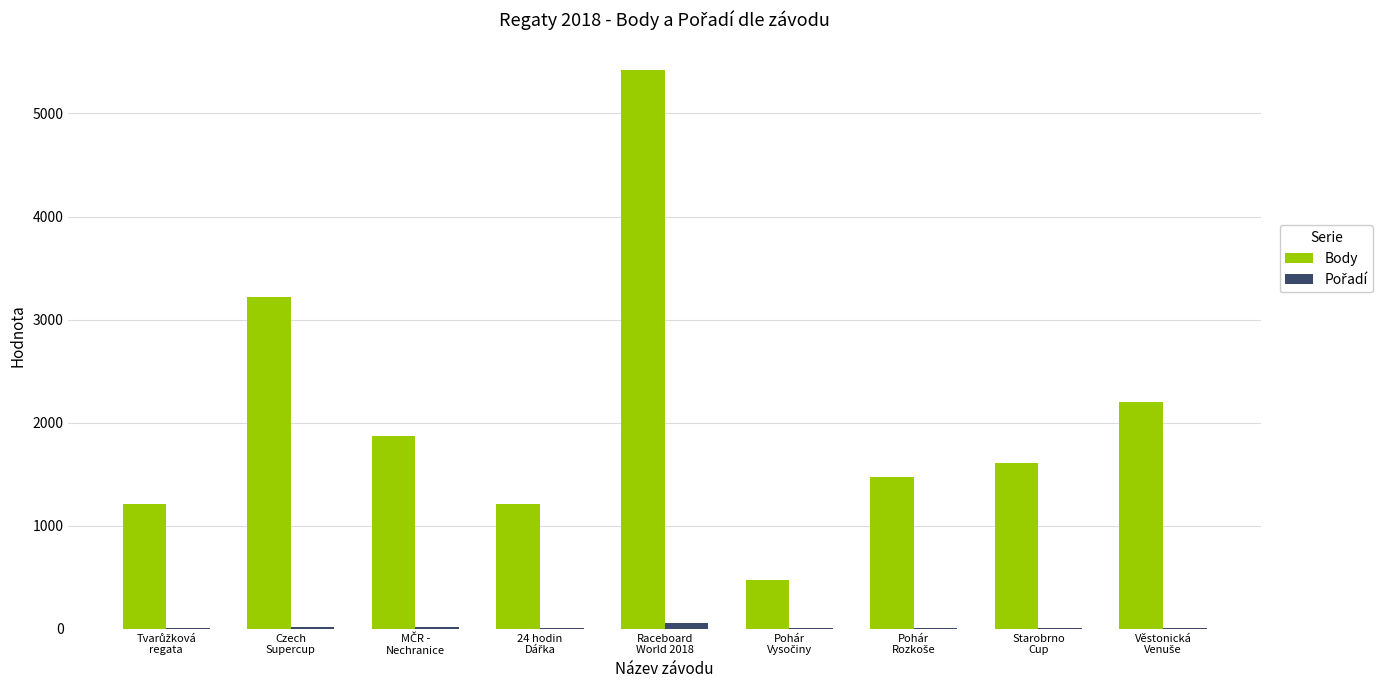

Count the number of data series in this chart.

2